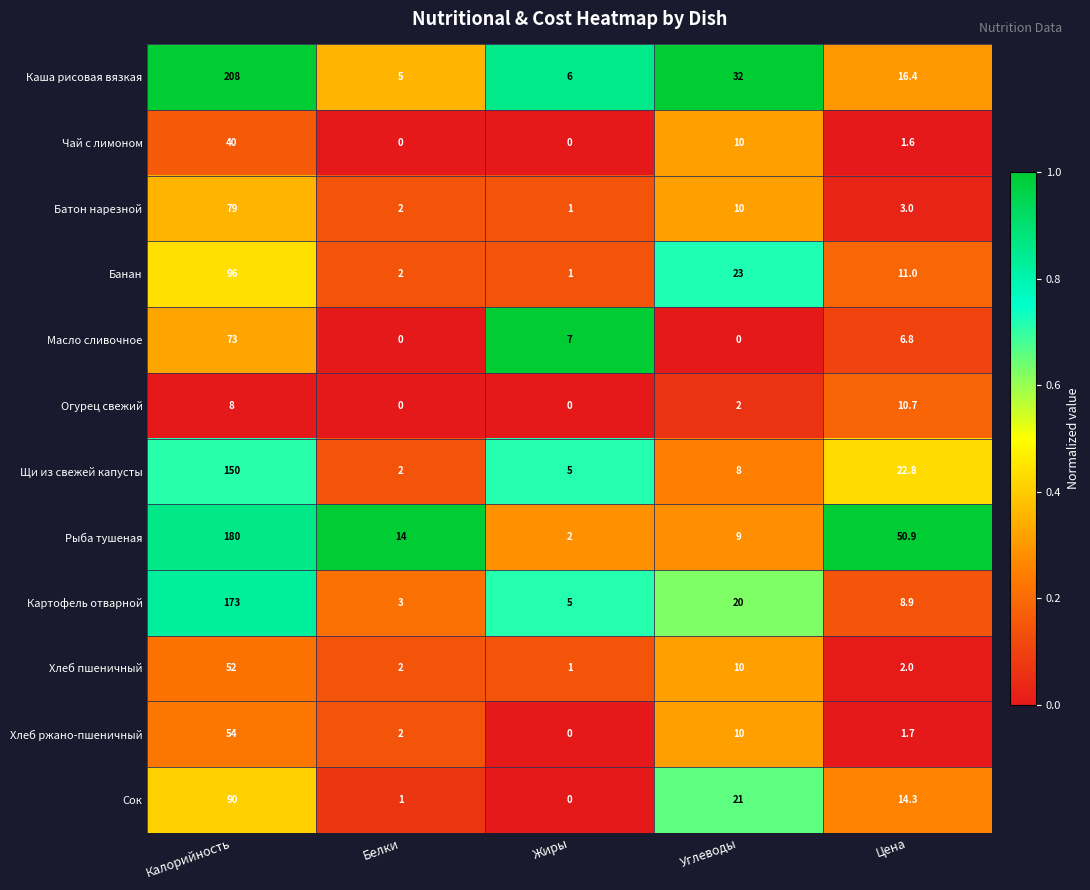

The value of Щи из свежей капусты at Углеводы is 3.0. True or false?

False